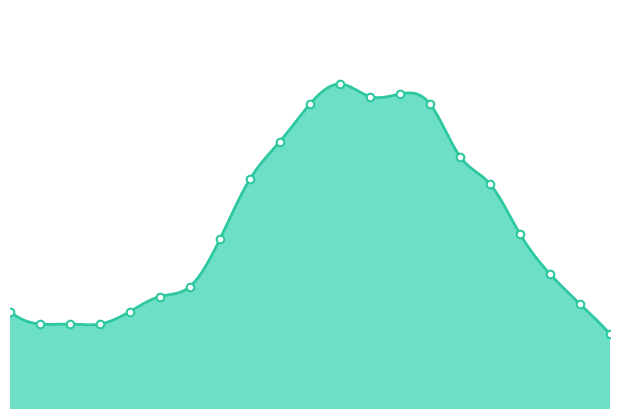

What is the change in value from 07:00 to 13:00?

+7.3